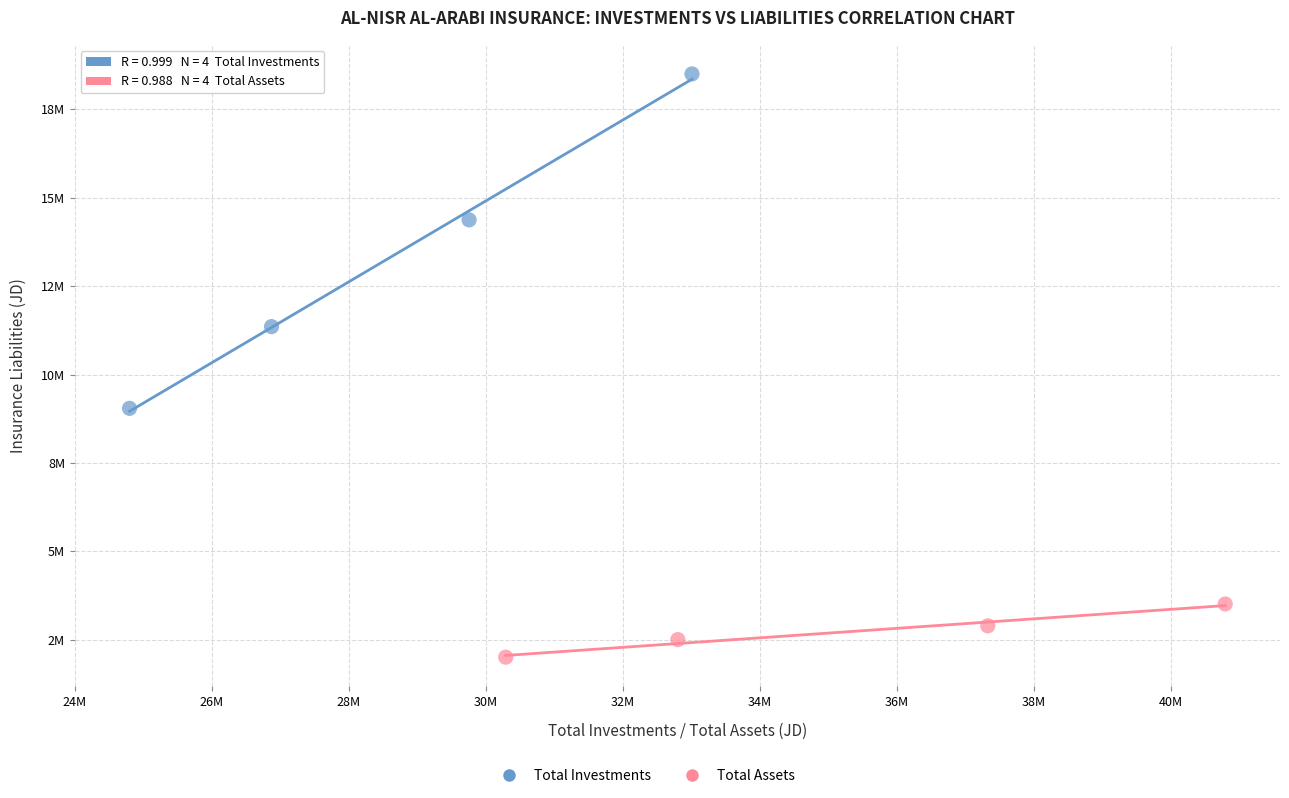

Which series contains the highest Y value?

Total Investments